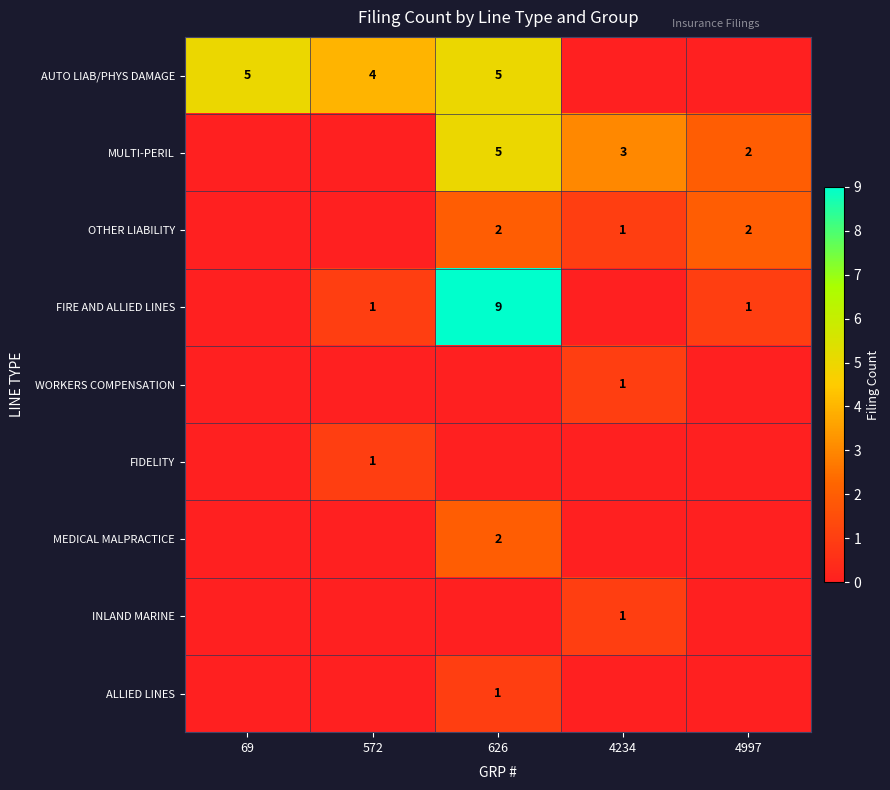

Is the value of AUTO LIAB/PHYS DAMAGE at 69 greater than the value of OTHER LIABILITY at 4234?

Yes